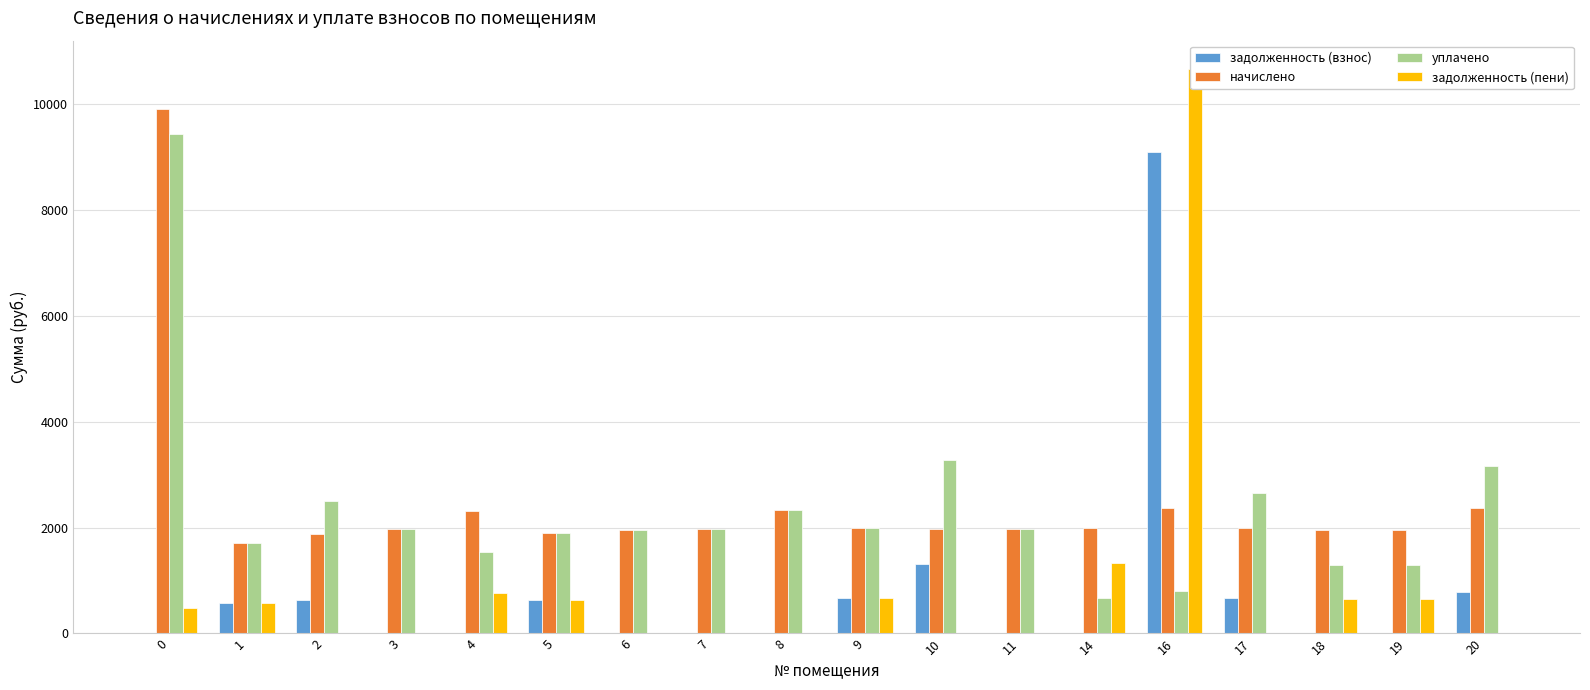

What is the maximum value shown in the chart?

10657.0